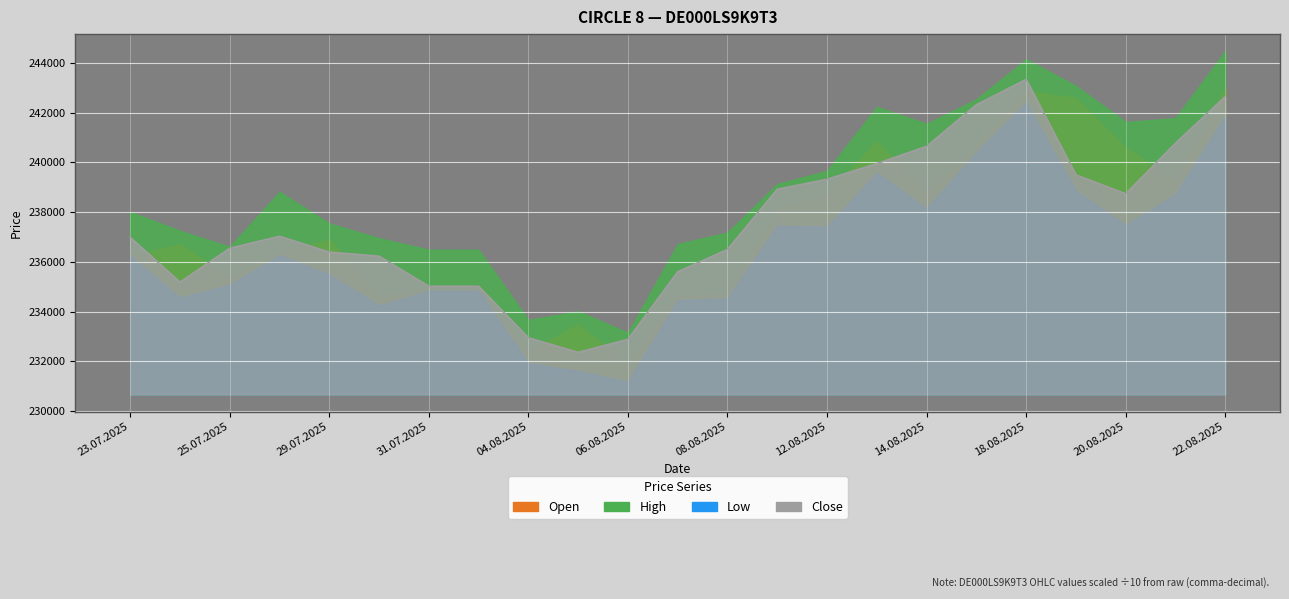

Which has a higher value, 18 or 19?

18